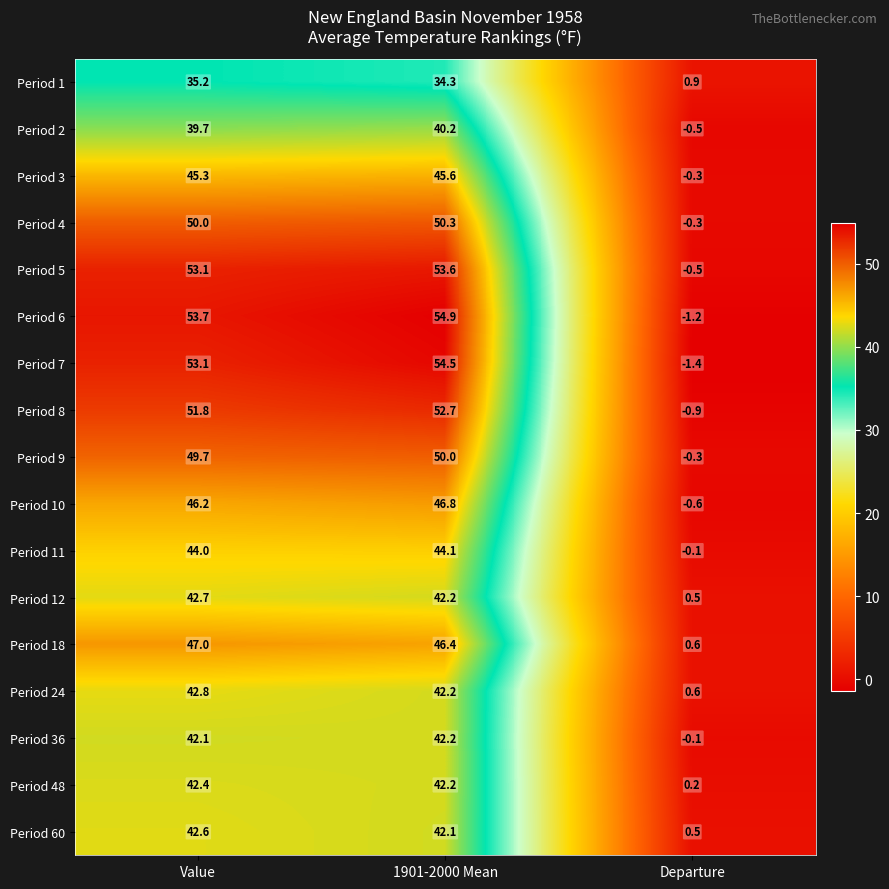

What is the difference between the second highest and minimum values in the Period 24 series?

41.6